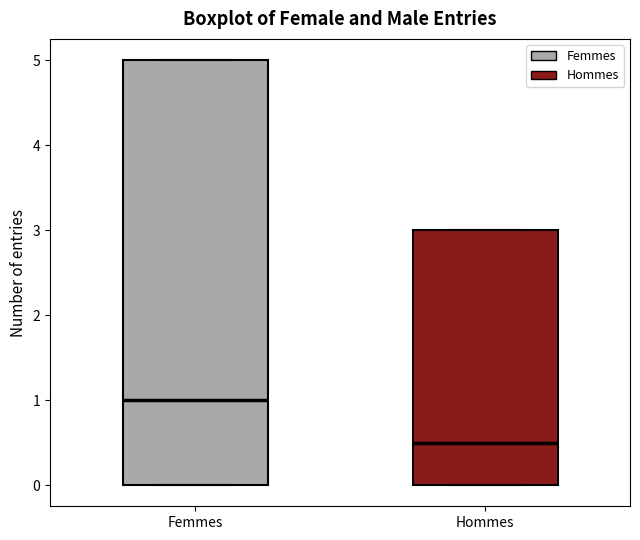

Reading left to right, read every box against the y-axis: the position of its median line, the range the box covers, and the ends of its whiskers. The values are not printed on the chart, so give them approximately, as read against the axis.

Femmes: median 1.0, box 0.0 to 5.0, whiskers 0.0 to 5.0
Hommes: median 0.5, box 0.0 to 3.0, whiskers 0.0 to 3.0